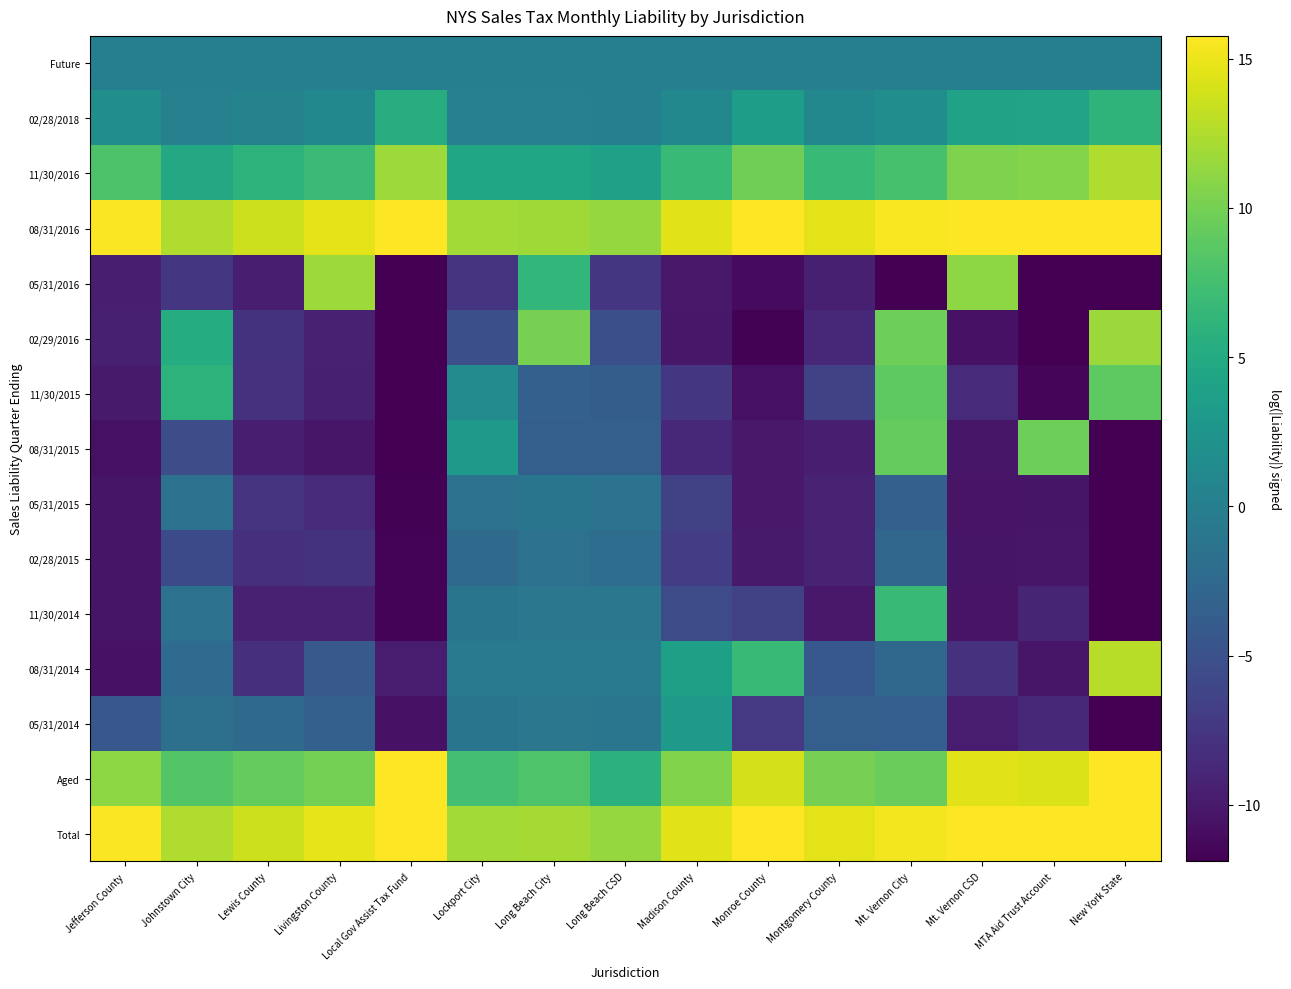

What is the smallest value displayed?

-14.4